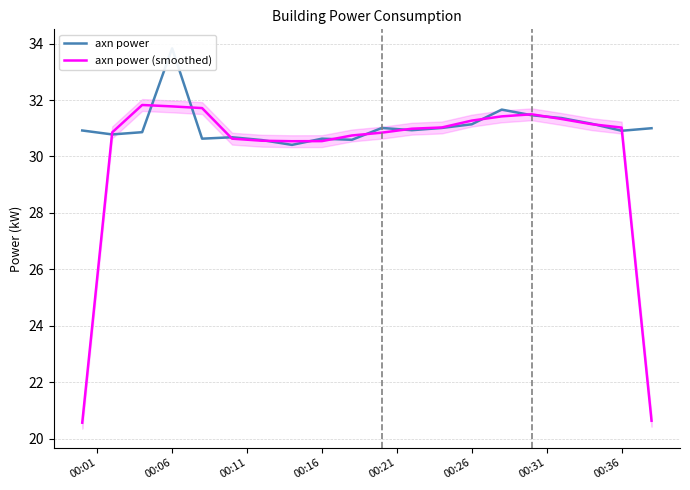

What is the sum of all axn power values?

621.5